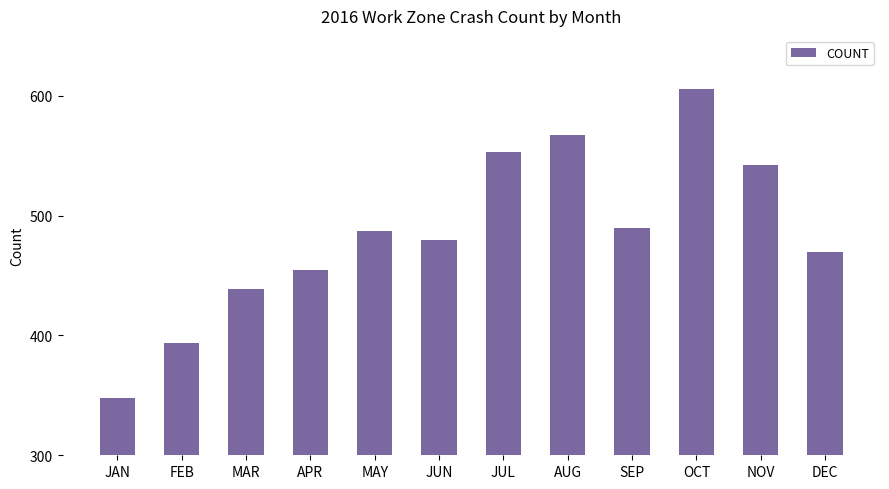

Between JUL and DEC, which is larger?

JUL